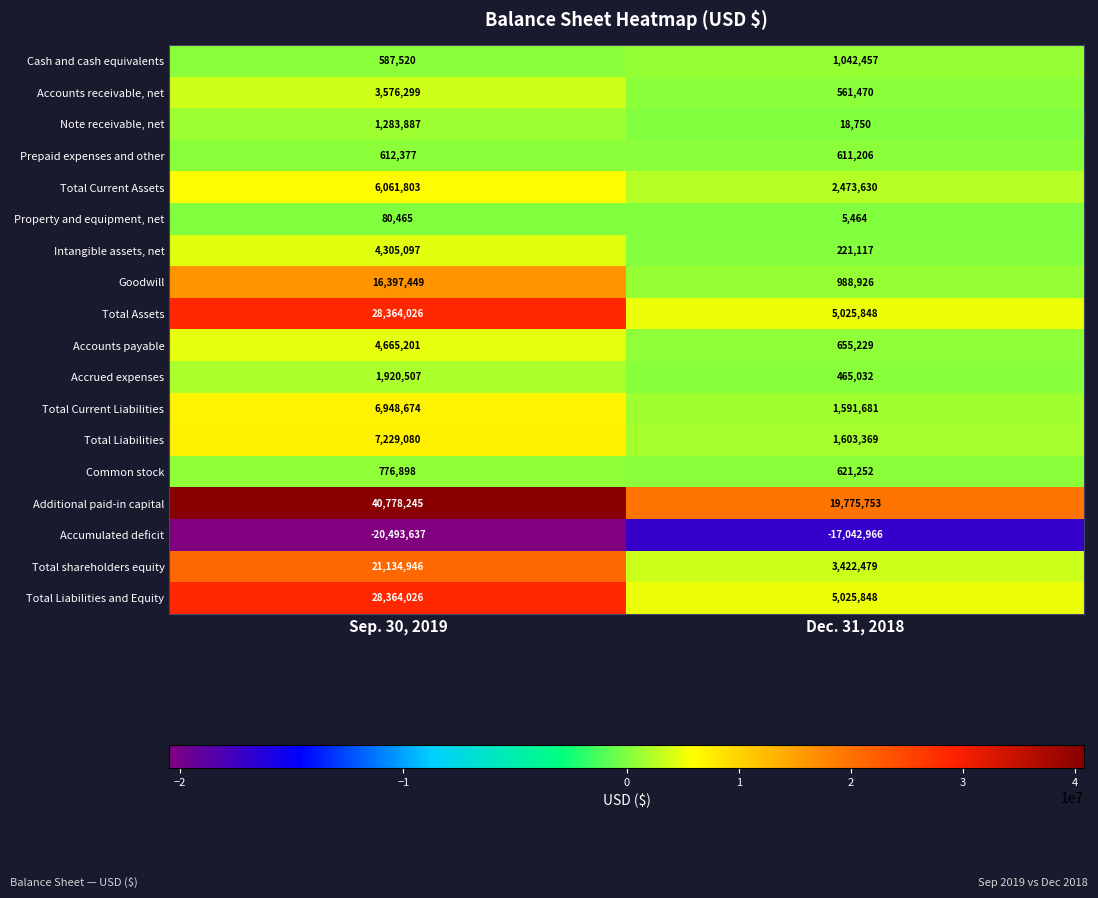

The value of Total Liabilities and Equity at Dec. 31, 2018 is 5025848. True or false?

True